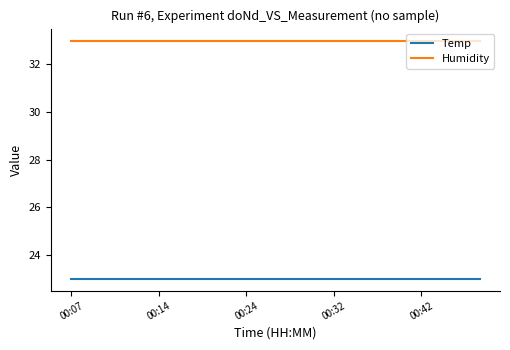

List the series in order of their overall mean, lowest first.

Temp, Humidity